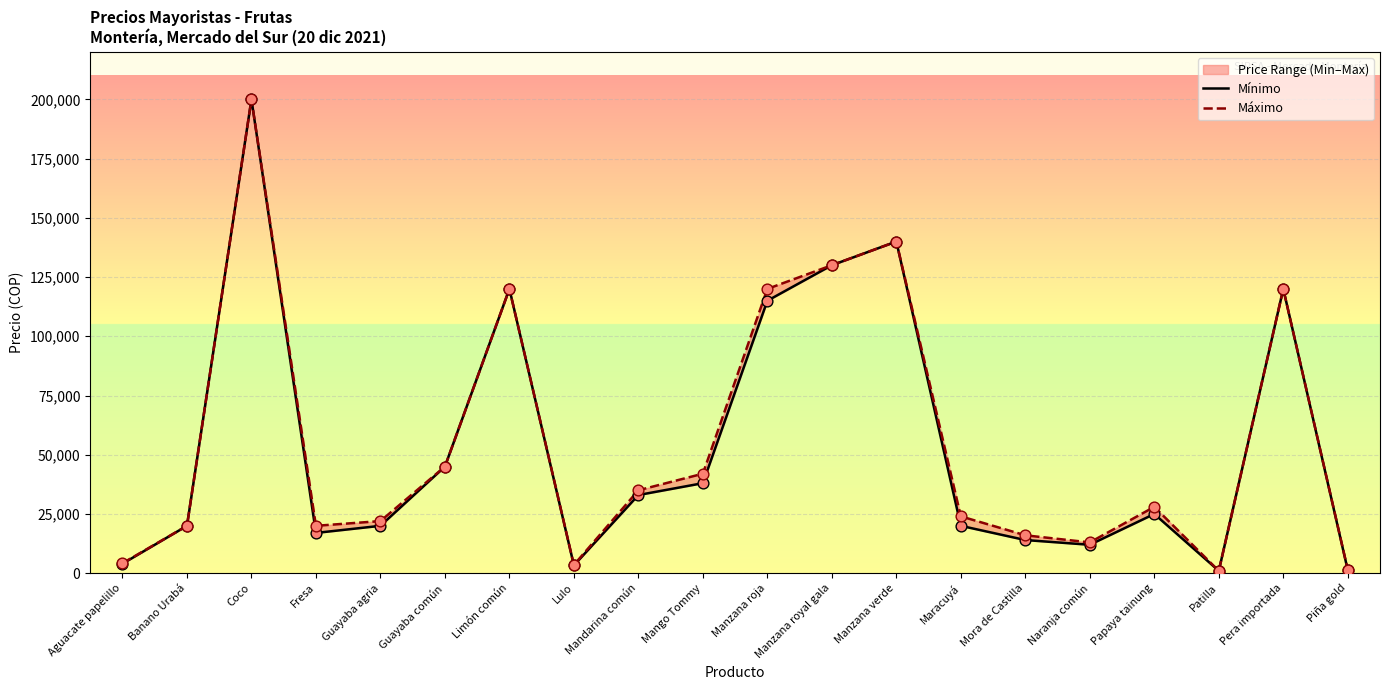

Which series has the widest spread of Y values?

Mínimo